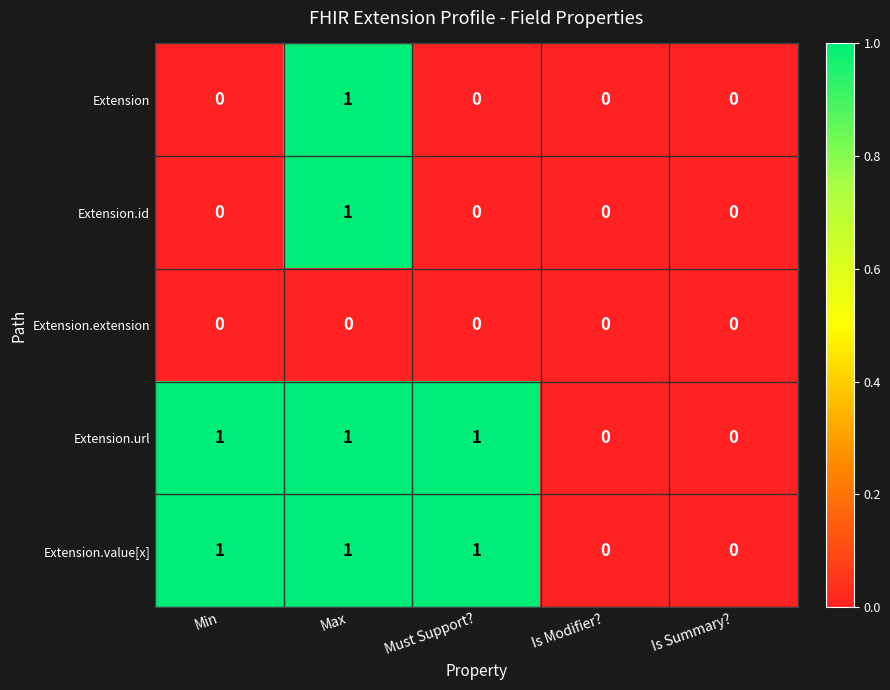

At which category is the sum across all series the highest?

Max